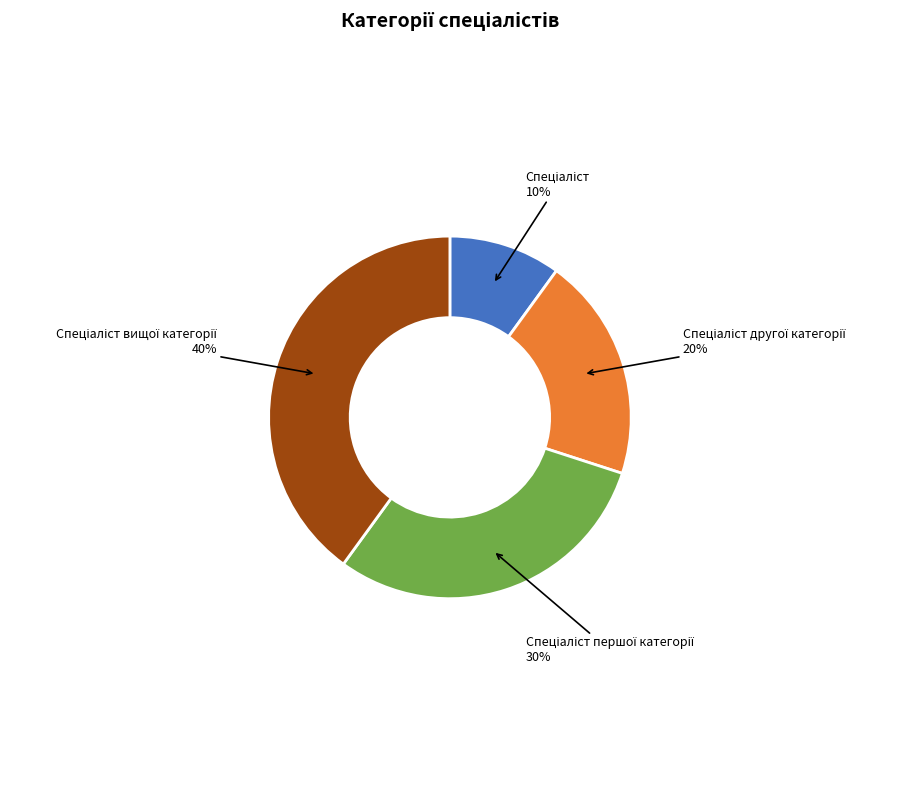

To the nearest percent, what is the difference between the largest and smallest slice percentages?

30%